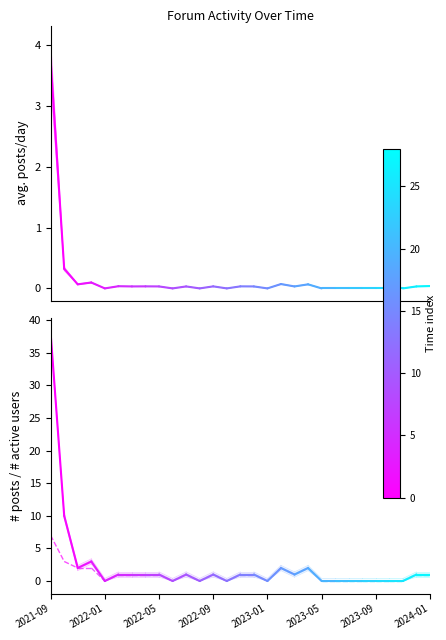

What is the difference between the # active users values at 2021-09 and 2022-01?

4.0